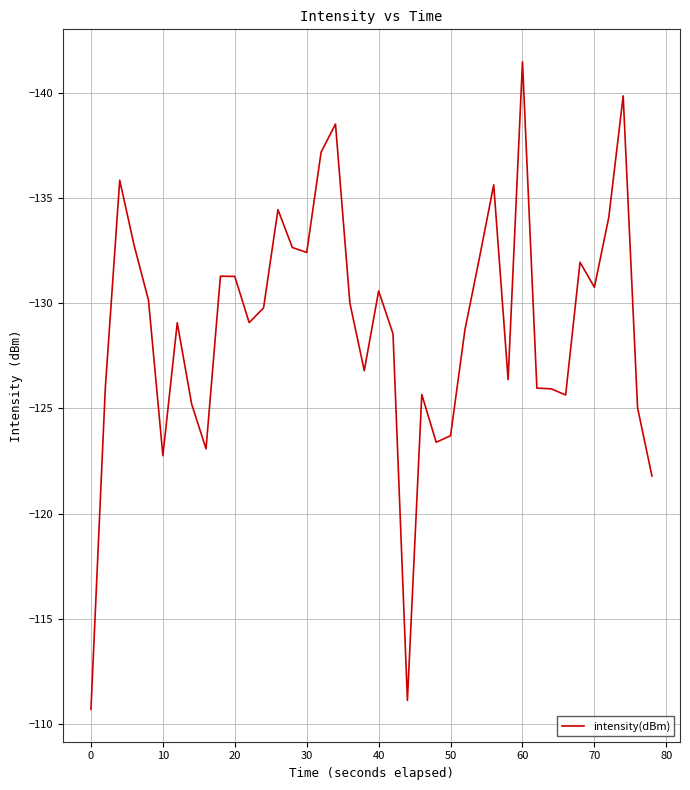

What is the maximum value shown in the chart?

-110.7